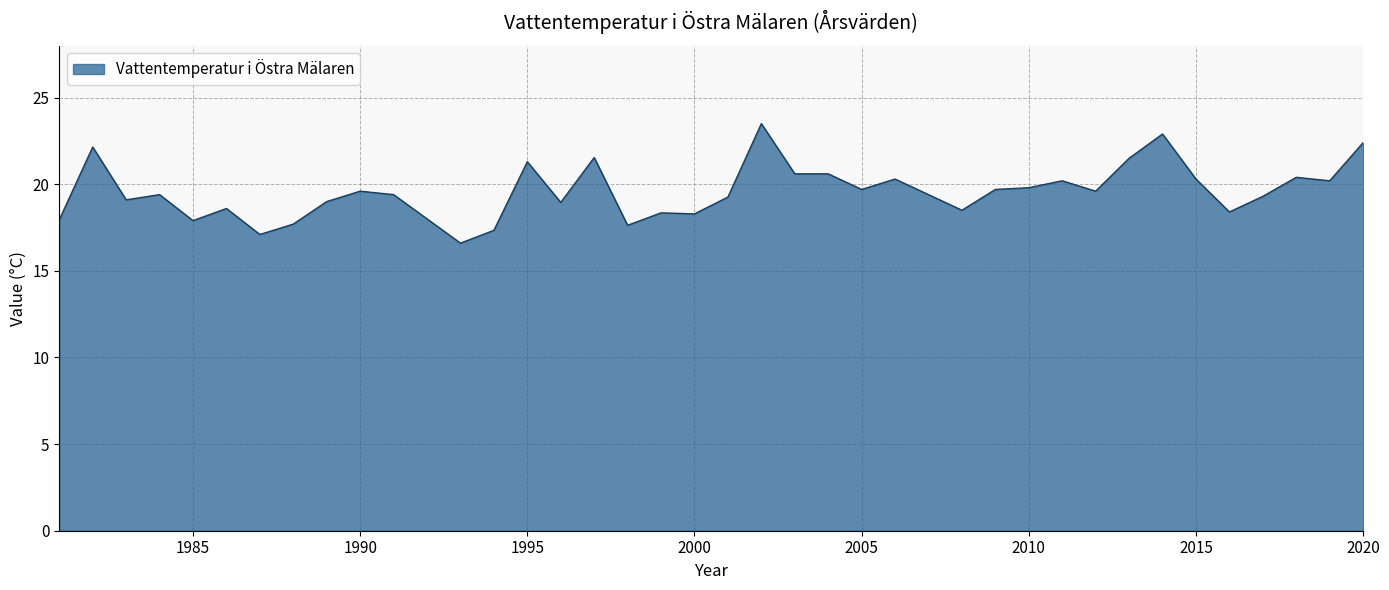

What is the greatest value displayed?

23.5